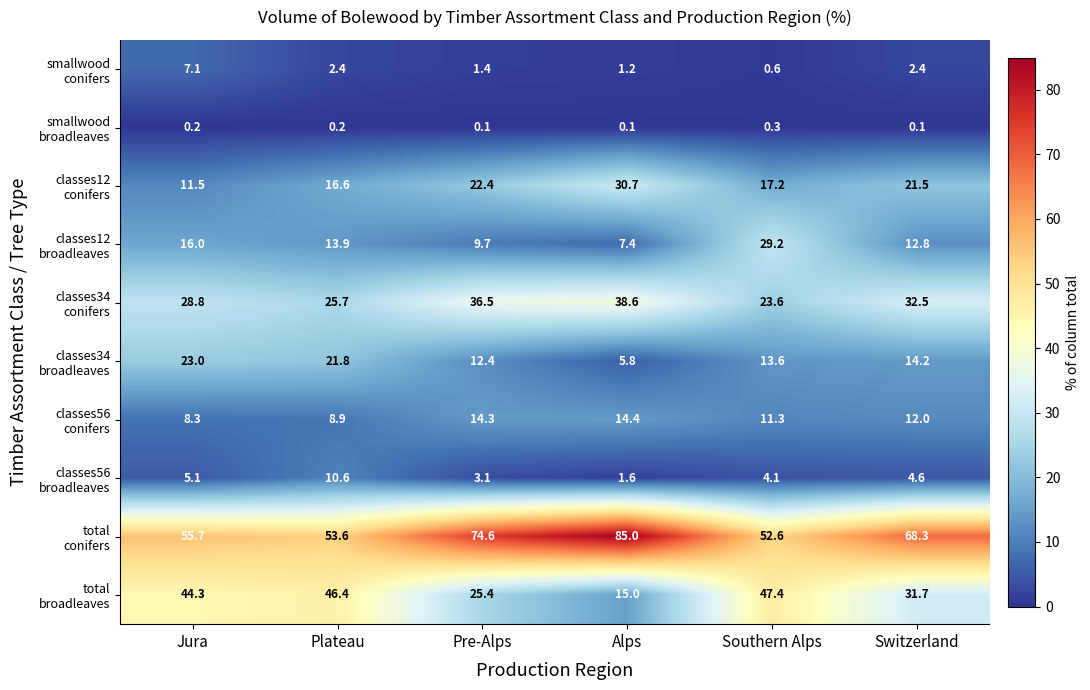

Which category has the highest value across all series?

Alps